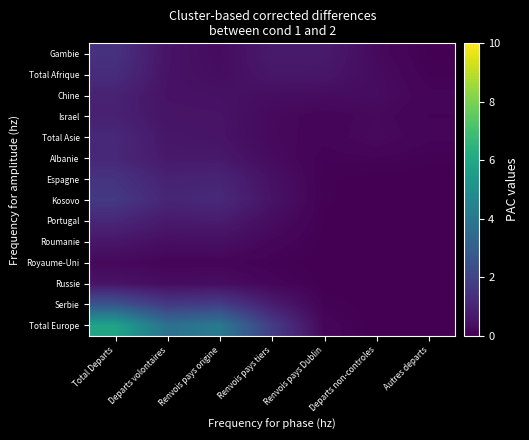

Reading left to right, list all the values displayed in this chart.

Gambie: Total Departs=1.4	Departs volontaires=0.5	Renvois pays origine=0.3	Renvois pays tiers=0.7	Renvois pays Dublin=0.7	Departs non-controles=0.3	Autres departs=0.0
Total Afrique: Total Departs=1.3	Departs volontaires=0.5	Renvois pays origine=0.4	Renvois pays tiers=0.6	Renvois pays Dublin=0.6	Departs non-controles=0.3	Autres departs=0.1
Chine: Total Departs=0.9	Departs volontaires=0.5	Renvois pays origine=0.5	Renvois pays tiers=0.4	Renvois pays Dublin=0.3	Departs non-controles=0.3	Autres departs=0.1
Israel: Total Departs=0.9	Departs volontaires=0.5	Renvois pays origine=0.5	Renvois pays tiers=0.3	Renvois pays Dublin=0.1	Departs non-controles=0.2	Autres departs=0.1
Total Asie: Total Departs=1.1	Departs volontaires=0.6	Renvois pays origine=0.5	Renvois pays tiers=0.2	Renvois pays Dublin=0.1	Departs non-controles=0.3	Autres departs=0.1
Albanie: Total Departs=1.1	Departs volontaires=0.7	Renvois pays origine=0.7	Renvois pays tiers=0.3	Renvois pays Dublin=0.1	Departs non-controles=0.1	Autres departs=0.1
Espagne: Total Departs=1.5	Departs volontaires=0.9	Renvois pays origine=1.0	Renvois pays tiers=0.4	Renvois pays Dublin=0.0	Departs non-controles=0.0	Autres departs=0.0
Kosovo: Total Departs=1.7	Departs volontaires=1.1	Renvois pays origine=1.2	Renvois pays tiers=0.5	Renvois pays Dublin=0.0	Departs non-controles=0.0	Autres departs=0.0
Portugal: Total Departs=1.1	Departs volontaires=0.7	Renvois pays origine=0.8	Renvois pays tiers=0.3	Renvois pays Dublin=0.0	Departs non-controles=0.0	Autres departs=0.0
Roumanie: Total Departs=0.6	Departs volontaires=0.4	Renvois pays origine=0.4	Renvois pays tiers=0.2	Renvois pays Dublin=0.0	Departs non-controles=0.0	Autres departs=0.0
Royaume-Uni: Total Departs=0.2	Departs volontaires=0.1	Renvois pays origine=0.2	Renvois pays tiers=0.1	Renvois pays Dublin=0.0	Departs non-controles=0.0	Autres departs=0.0
Russie: Total Departs=0.5	Departs volontaires=0.3	Renvois pays origine=0.4	Renvois pays tiers=0.2	Renvois pays Dublin=0.0	Departs non-controles=0.0	Autres departs=0.0
Serbie: Total Departs=2.6	Departs volontaires=1.7	Renvois pays origine=1.8	Renvois pays tiers=0.8	Renvois pays Dublin=0.1	Departs non-controles=0.0	Autres departs=0.0
Total Europe: Total Departs=5.8	Departs volontaires=3.7	Renvois pays origine=4.0	Renvois pays tiers=1.8	Renvois pays Dublin=0.2	Departs non-controles=0.0	Autres departs=0.0